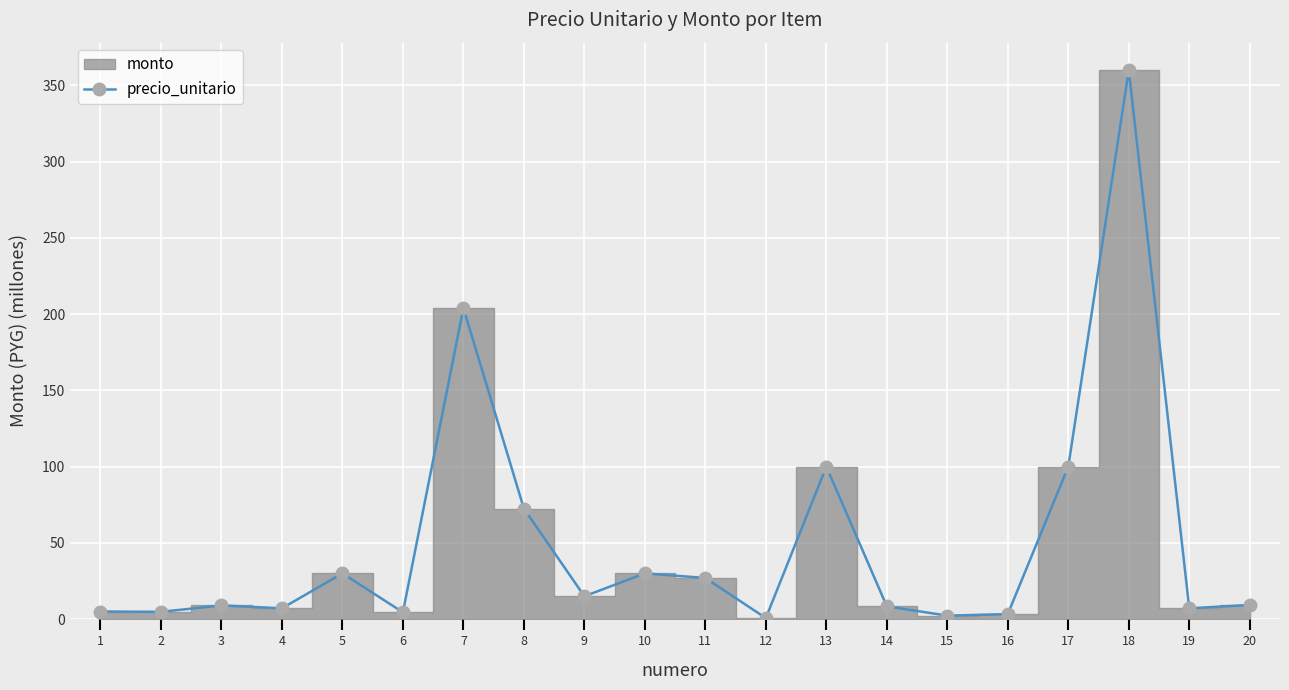

Is this an area chart (filled region under the line)?

No